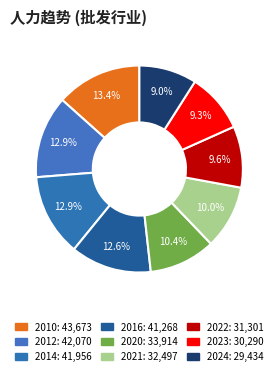

Does 2020 account for over 50% of the chart?

No